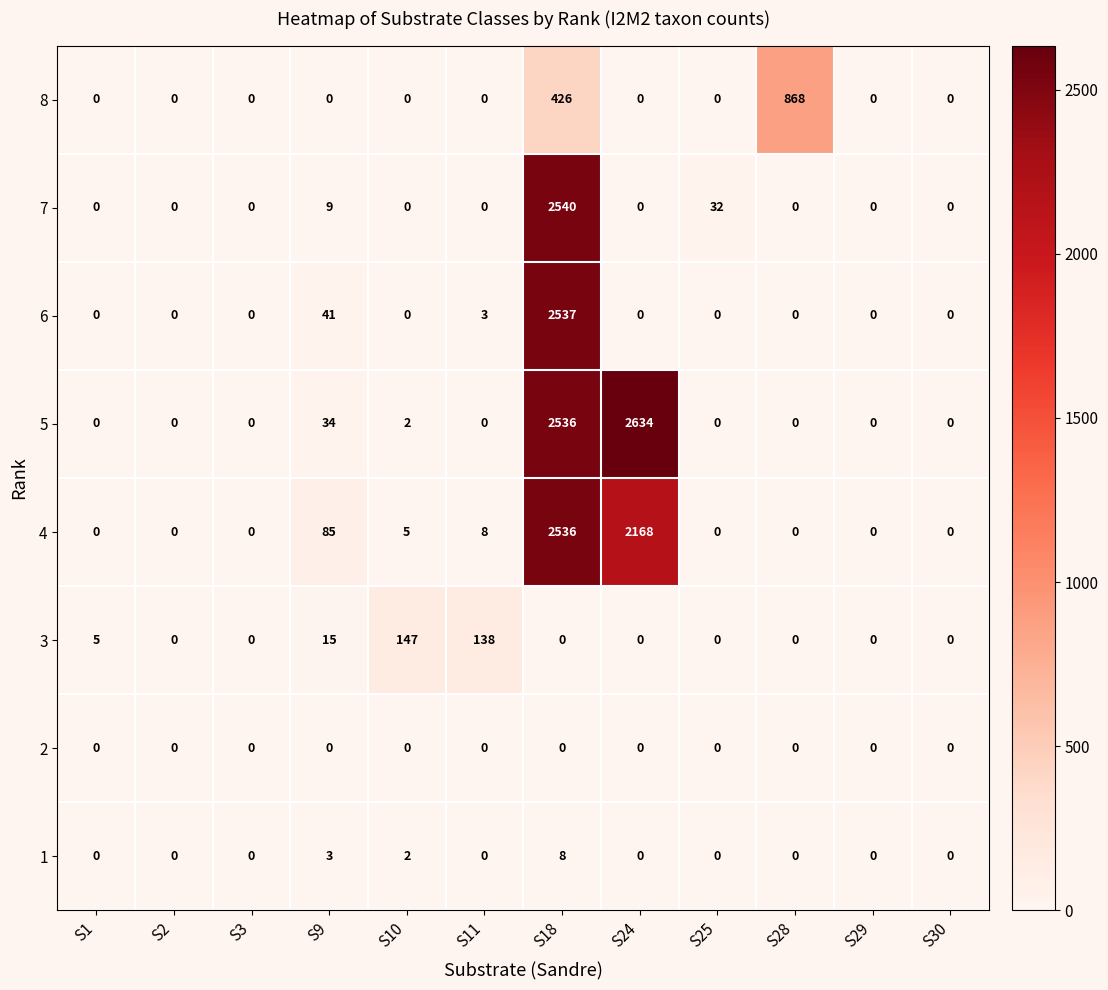

Is it true that 1 equals 3 at S18?

False